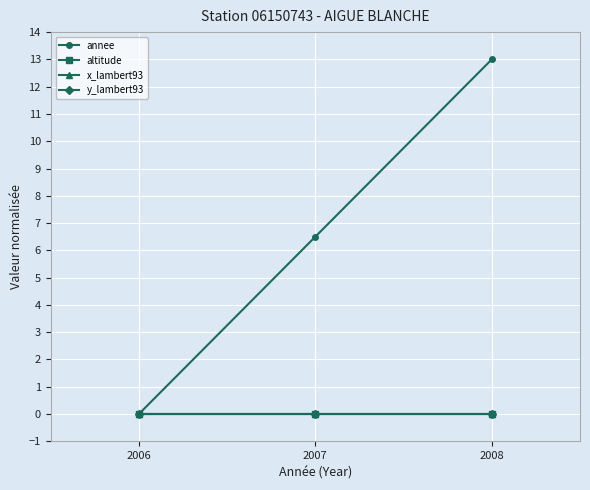

The value of annee at 2007 is 11.5. True or false?

False